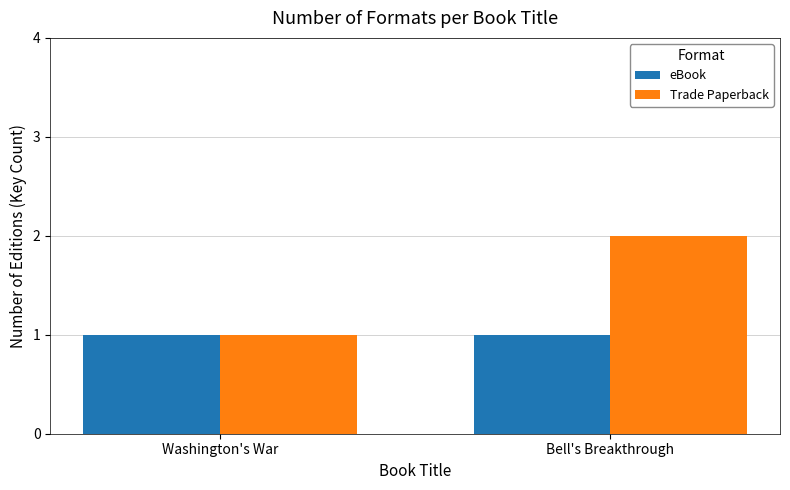

What is the approximate value of Trade Paperback at Bell's Breakthrough?

2